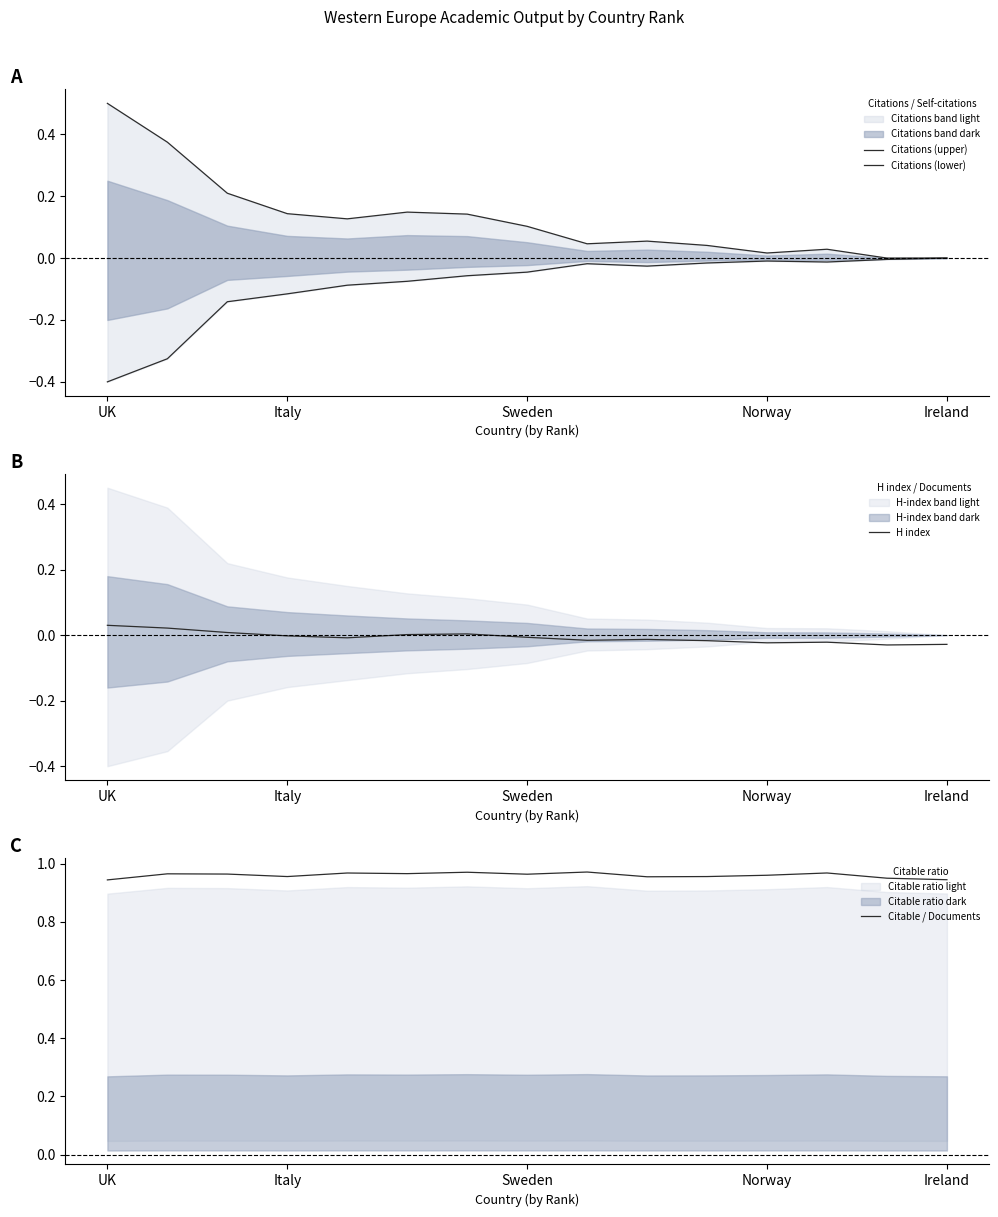

True or false: H index and Citations (upper) cross at least once.

False